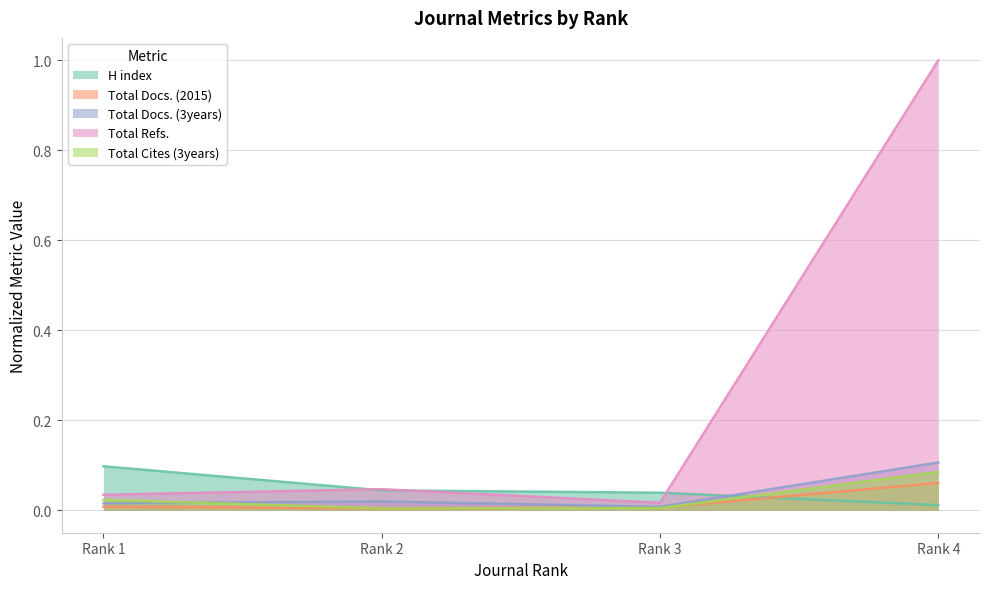

What is the highest value of the Total Docs. (2015) series?

0.1